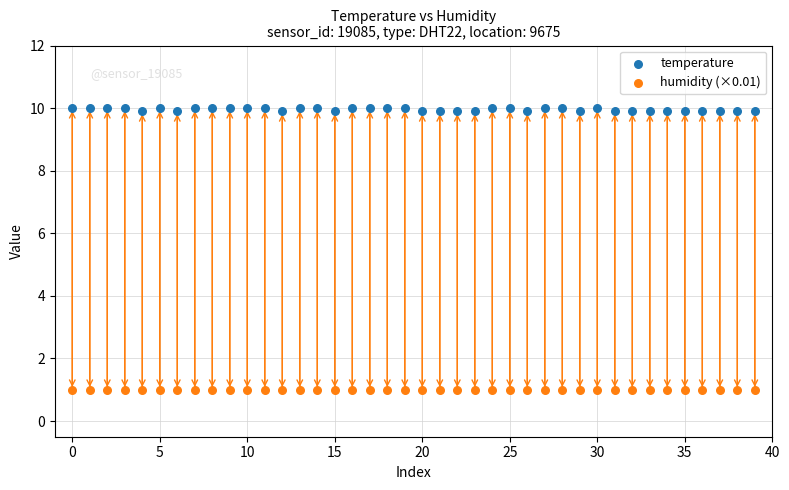

What are all the series names shown in the legend?

temperature, humidity (×0.01)